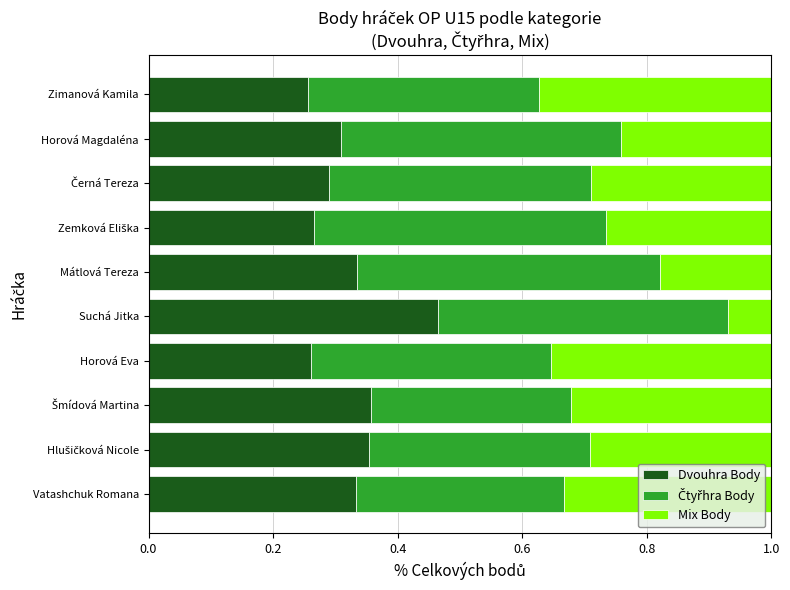

True or false: Dvouhra Body has a value of 0.6 at Suchá Jitka.

False